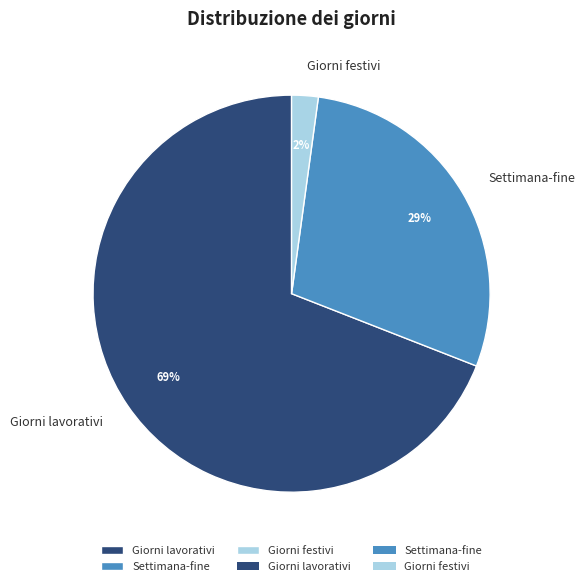

How many segments does this pie chart have?

3